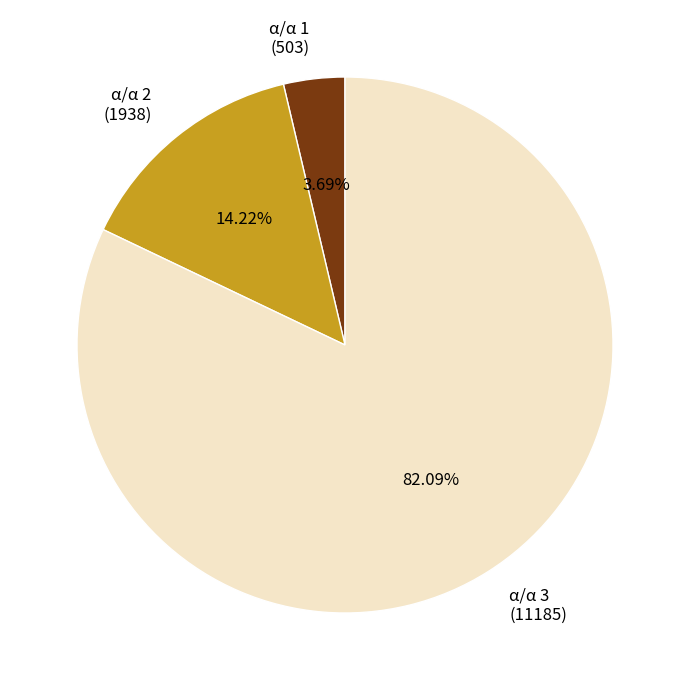

How many segments does this pie chart have?

3